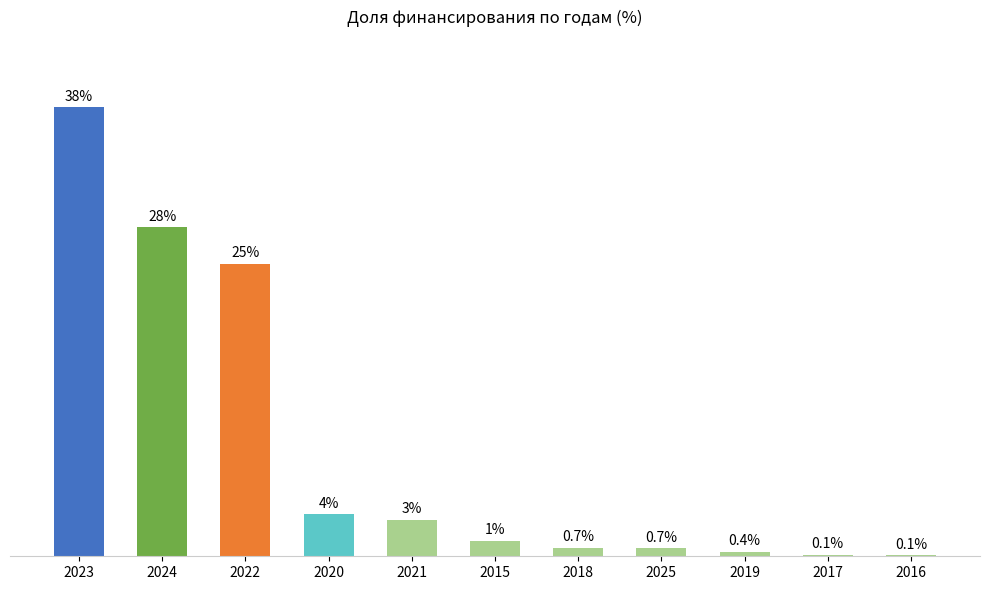

Are the bars horizontal?

No